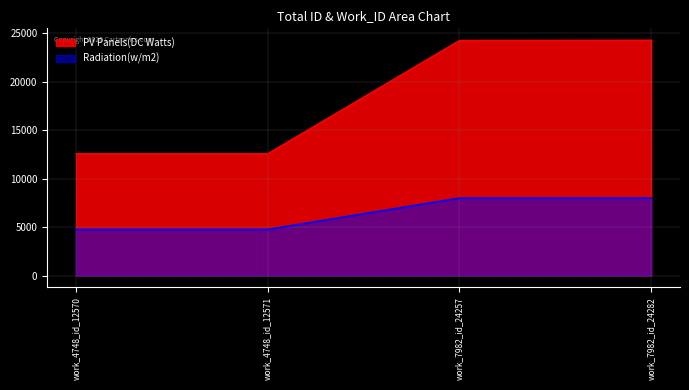

What are all the series names shown in the legend?

PV Panels(DC Watts), Radiation(w/m2)